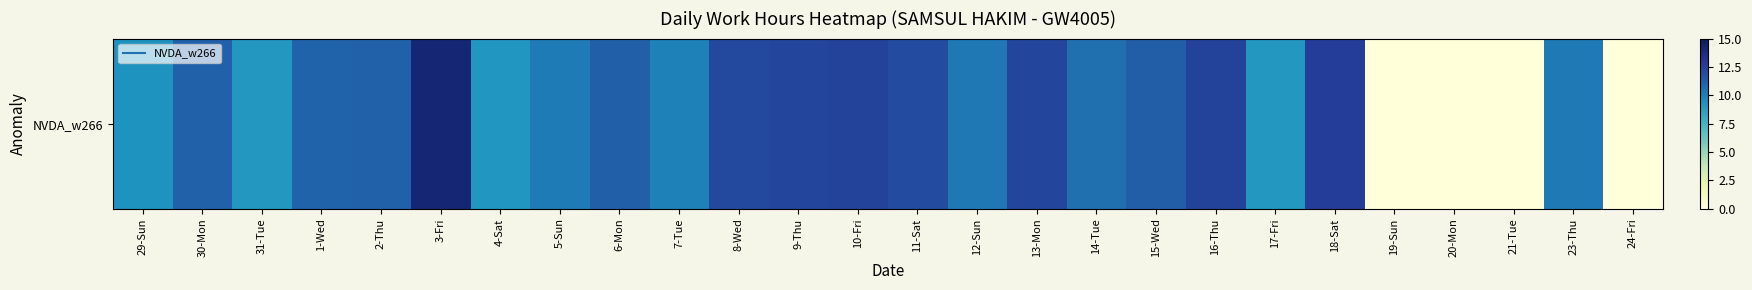

Reading right to left, extract all data points from this chart.

0.0	10.2	0.0	0.0	0.0	12.7	9.0	12.4	11.3	10.6	12.3	10.3	12.1	12.4	12.3	12.2	9.9	11.1	10.2	9.1	14.1	11.1	11.1	9.1	11.1	9.2